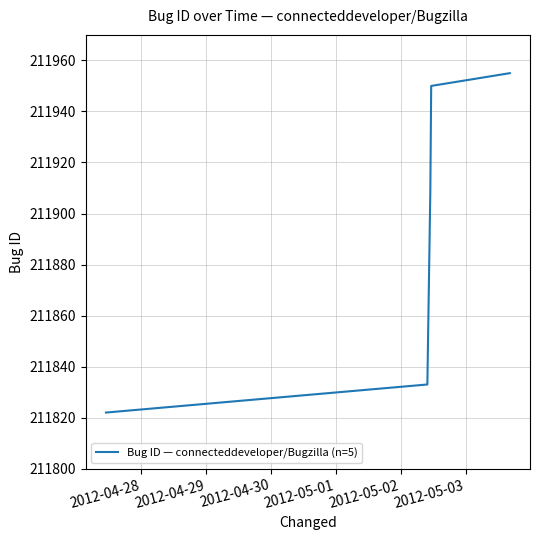

True or false: the data has more than 1 interior local peaks.

False